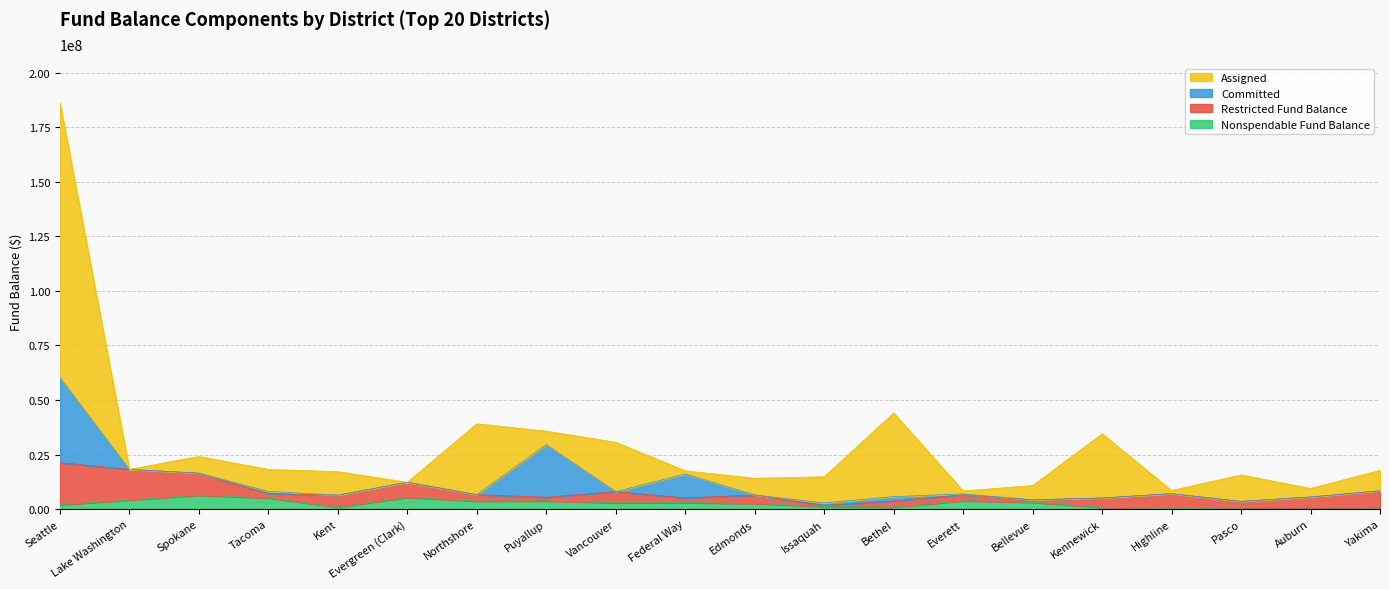

What is the approximate value of Assigned at Edmonds?

7674376.0